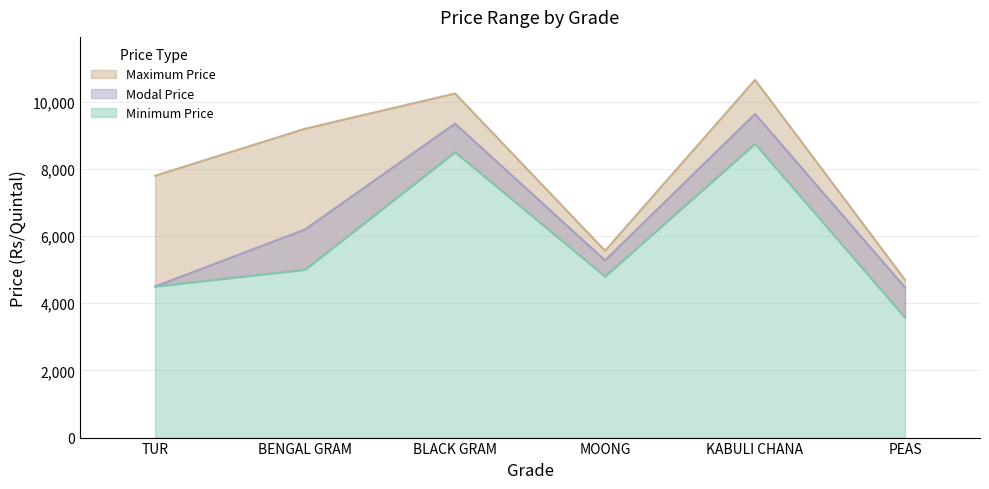

What are all the series names shown in the legend?

Minimum Price, Maximum Price, Modal Price